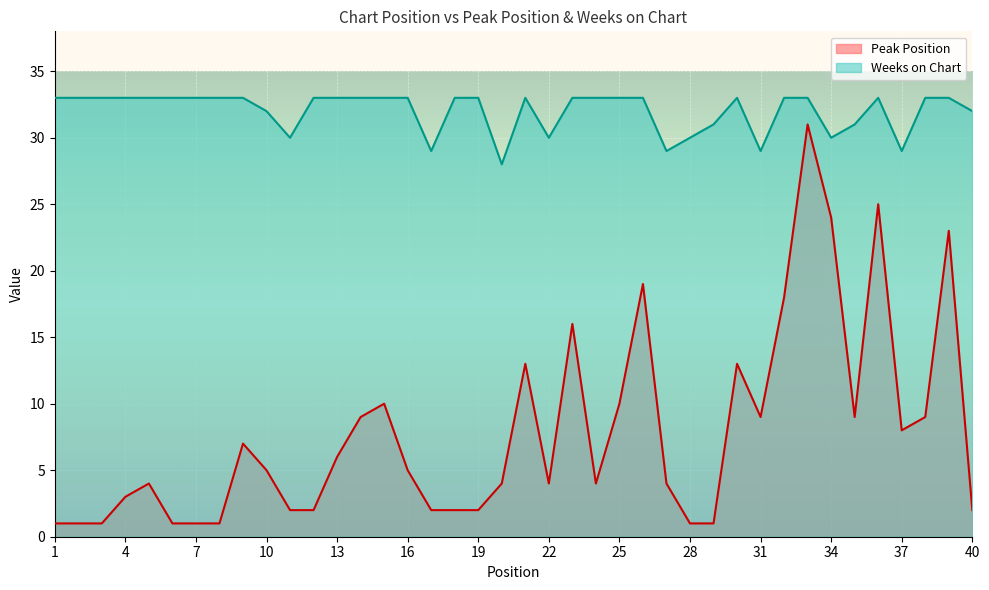

Between 36 and 20, which is larger?

36